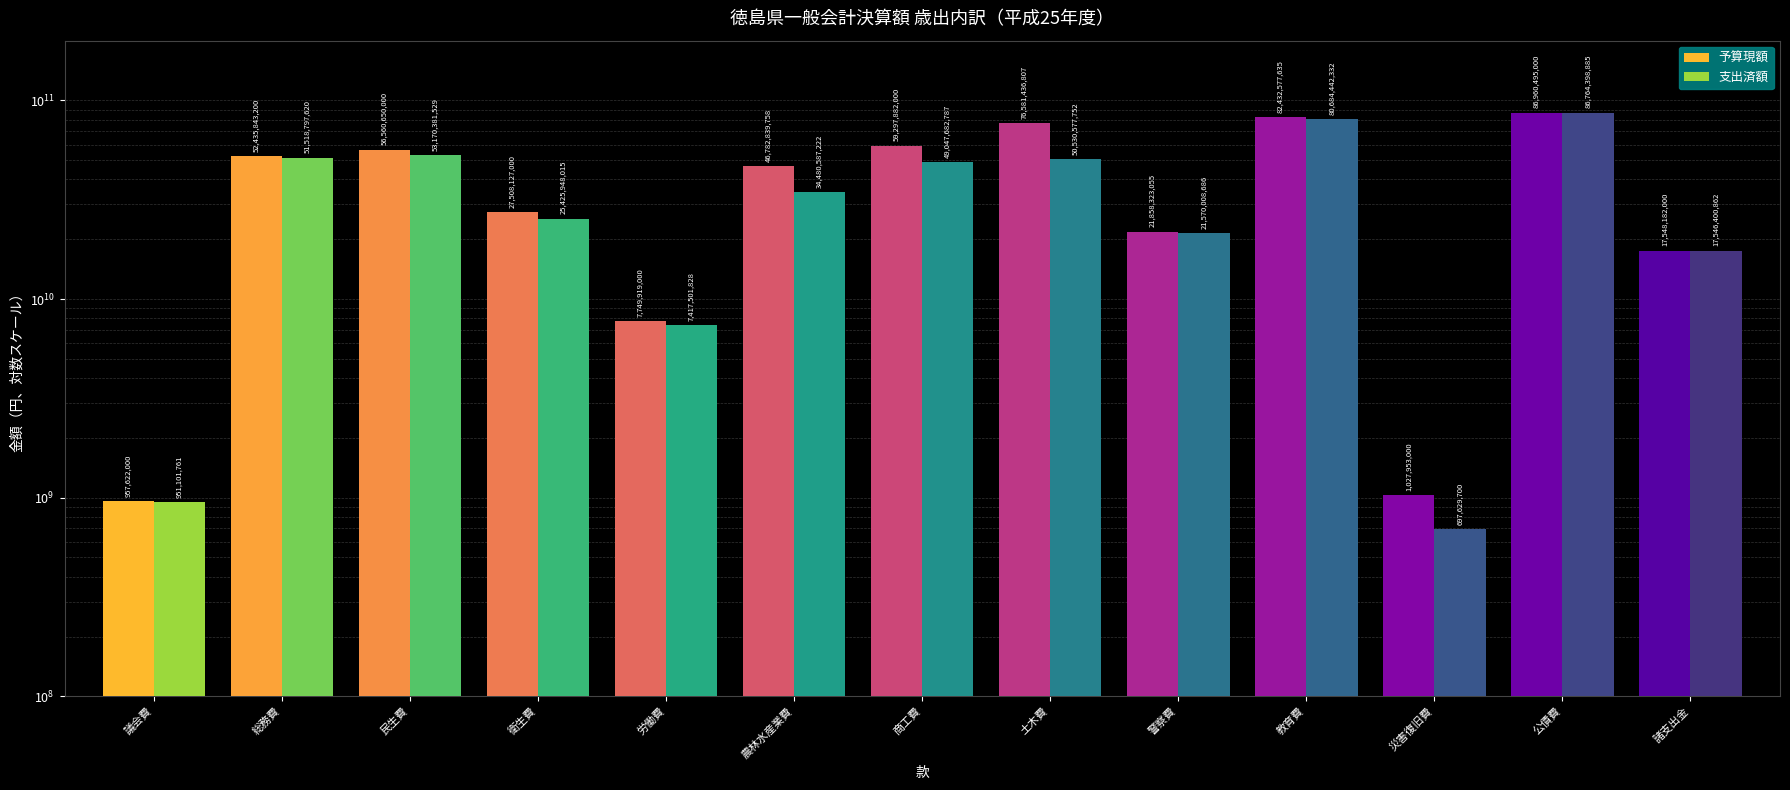

Reading left to right, extract all data points from this chart.

予算現額: 議会費=957622000	総務費=52435843200	民生費=56560650000	衛生費=27508127000	労働費=7749919000	農林水産業費=46782839758	商工費=59297882000	土木費=76581436807	警察費=21858323055	教育費=82432577635	災害復旧費=1027953000	公債費=86960495000	諸支出金=17548182000
支出済額: 議会費=951101761	総務費=51518797620	民生費=53170381529	衛生費=25425948015	労働費=7417501828	農林水産業費=34480587222	商工費=49047682787	土木費=50530577752	警察費=21570008686	教育費=80684442332	災害復旧費=697629700	公債費=86764398885	諸支出金=17546400862